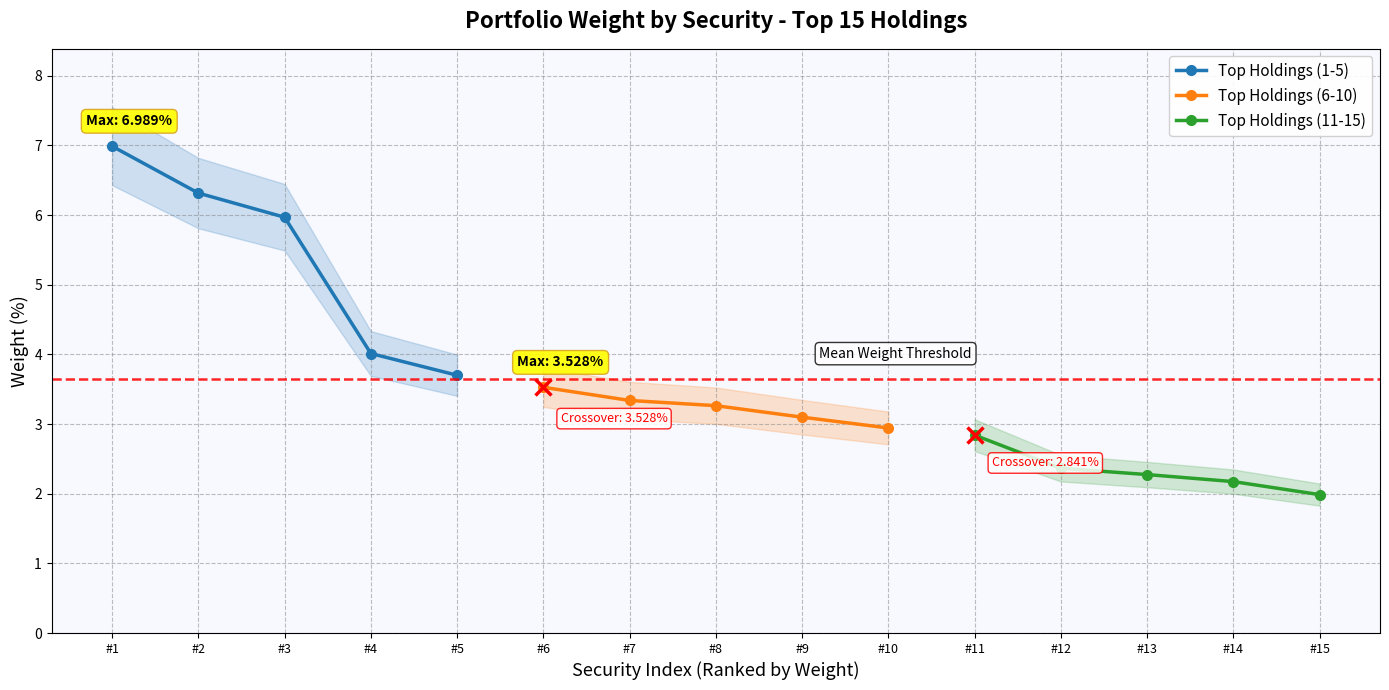

Does the chart have visible grid lines?

Yes